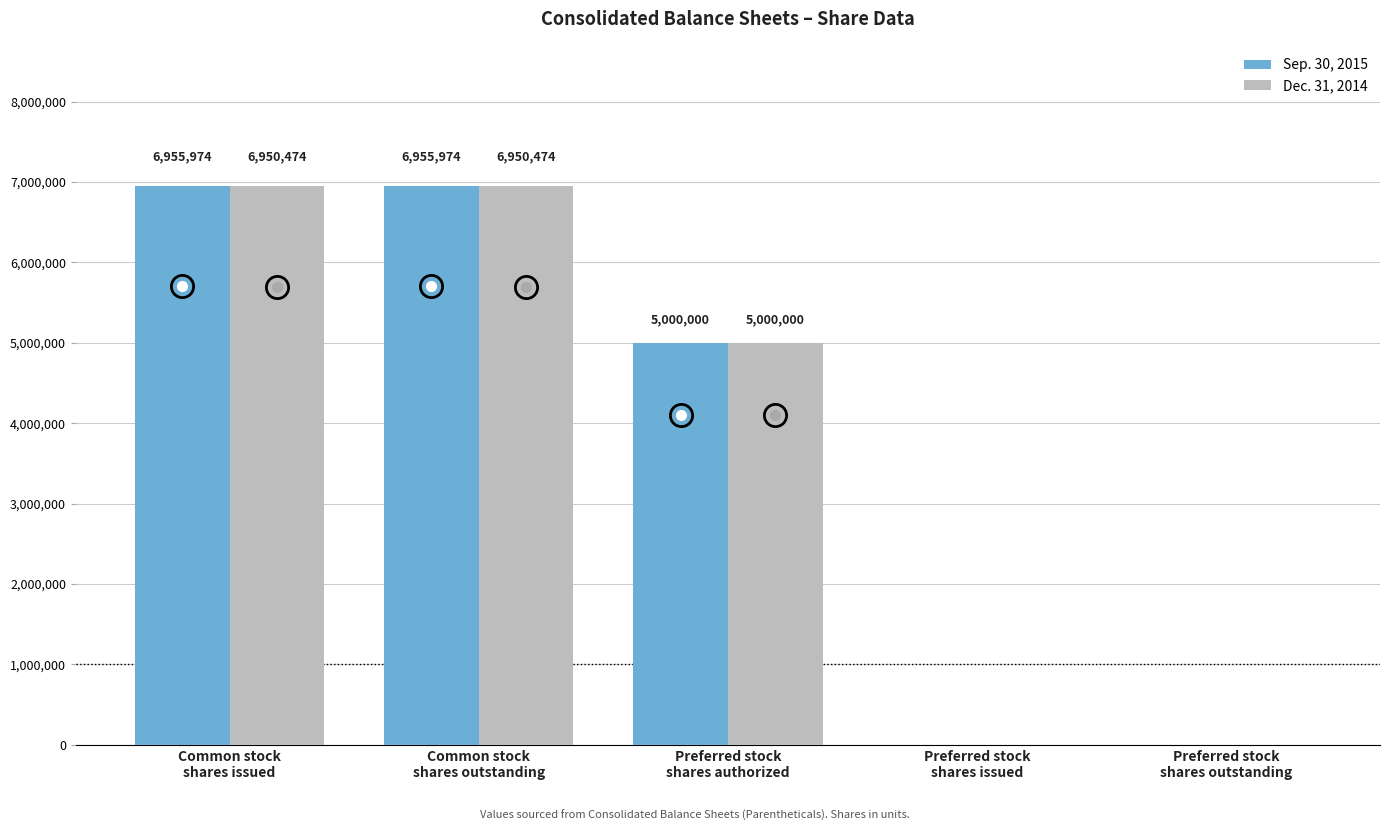

Count the number of categories in the chart.

5